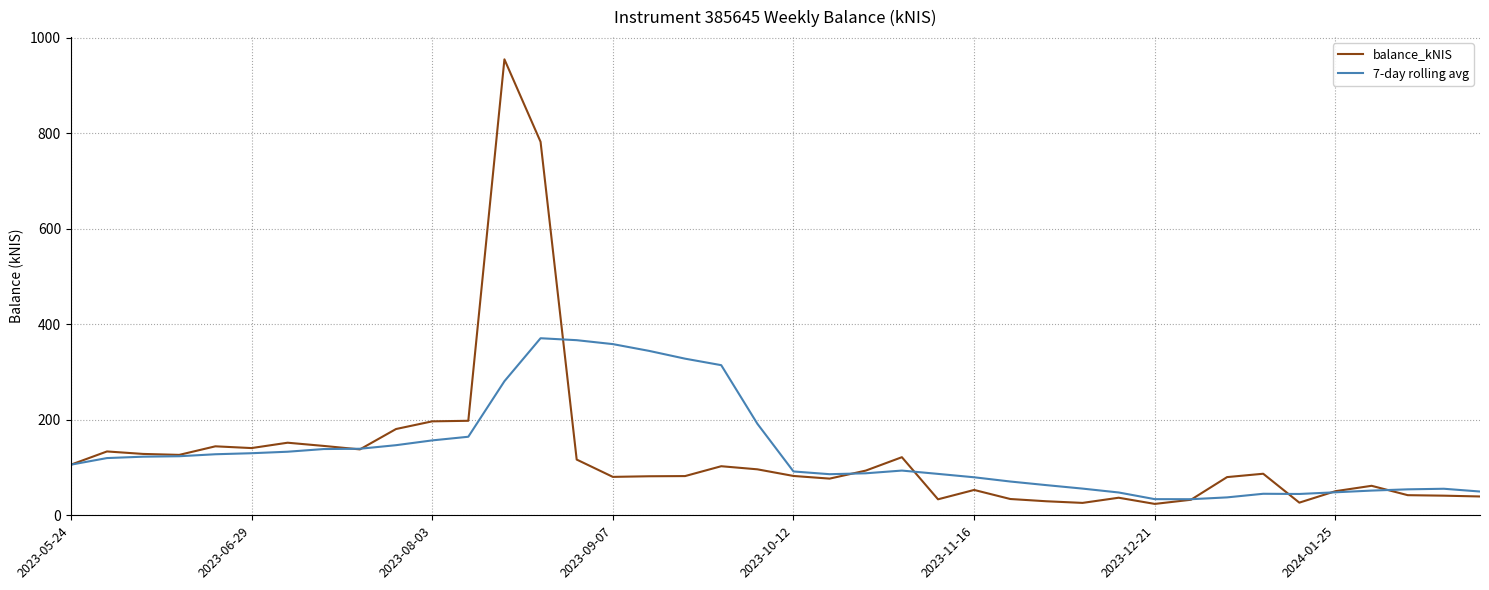

Which series has the largest range (max minus min)?

balance_kNIS